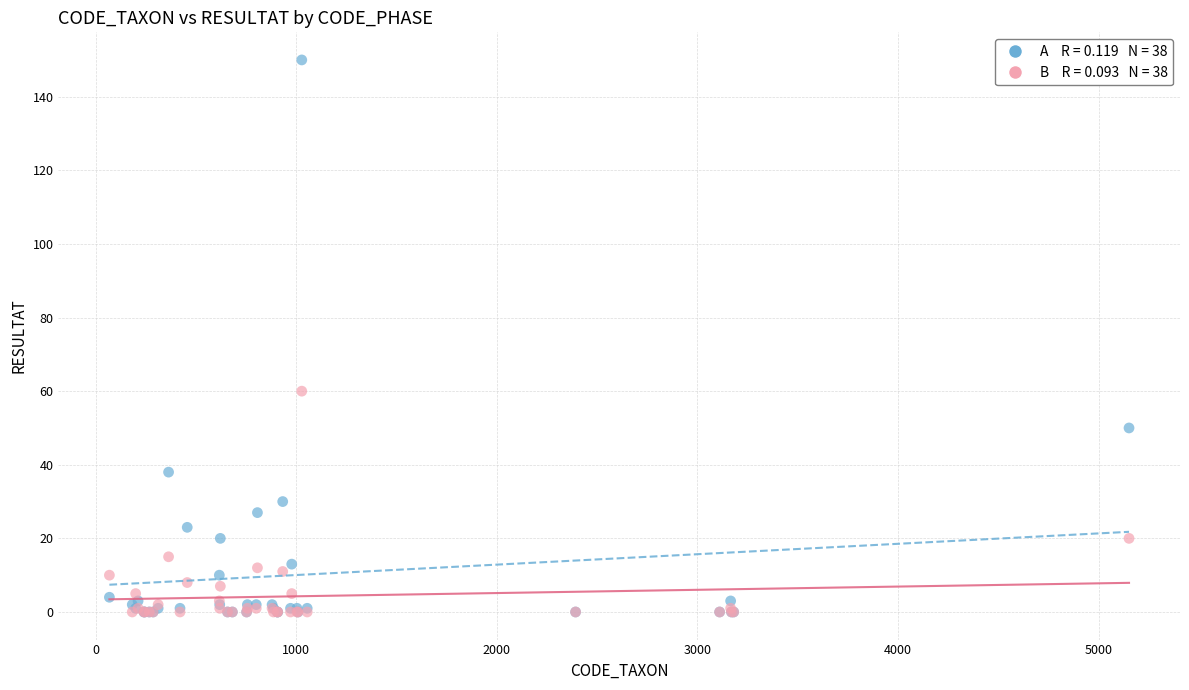

Across all series, what Y value is closest to 75?

60